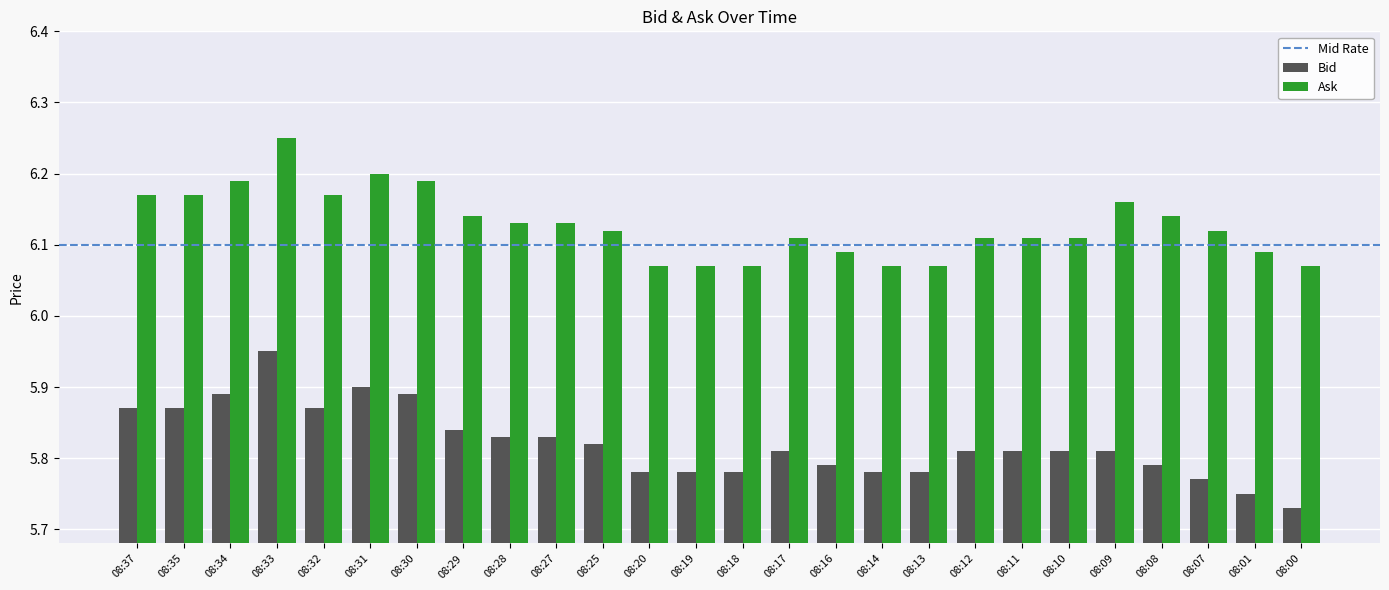

Count the Ask values in the range 6 to 7.

26